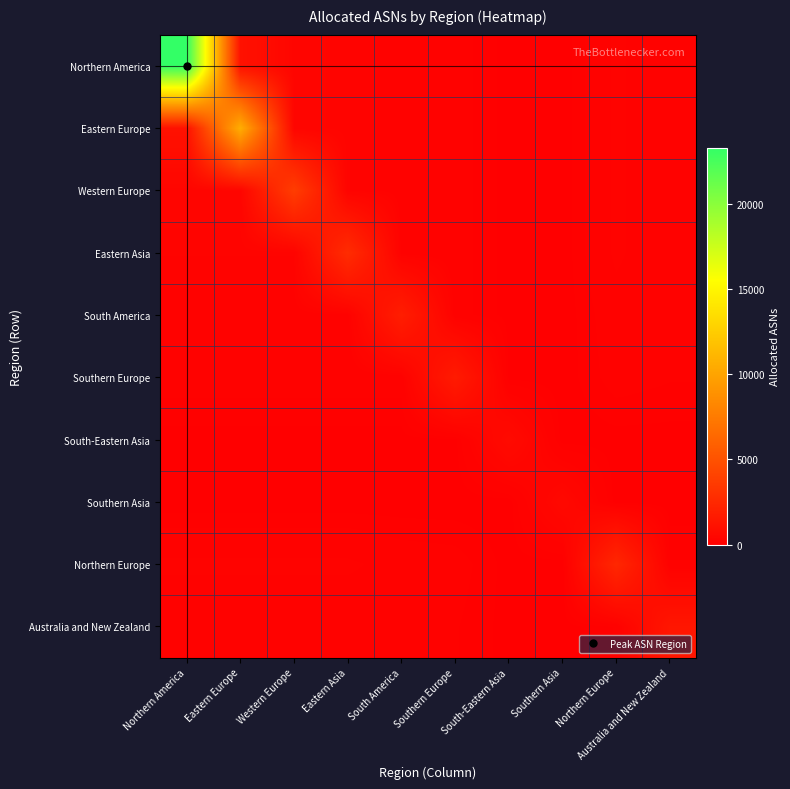

At how many categories does at least one series exceed 17263?

1